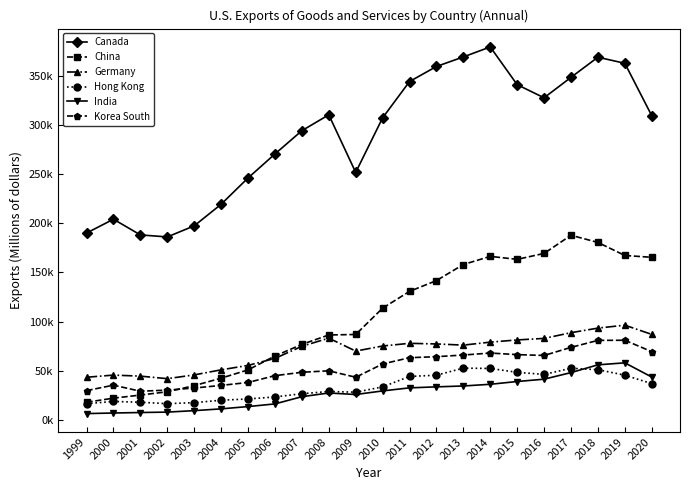

What is the total value across all series at 2011?

692484